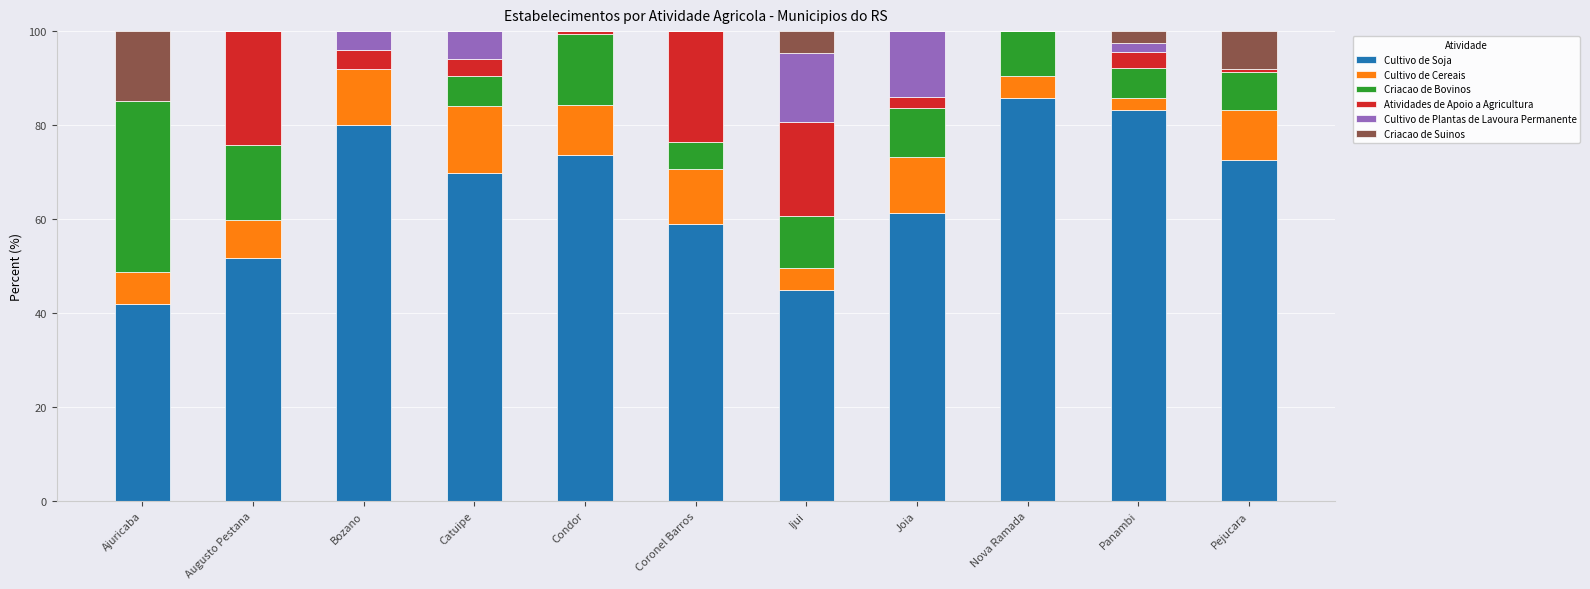

The Cultivo de Soja series shows 51.6 at Augusto Pestana. True or false?

True